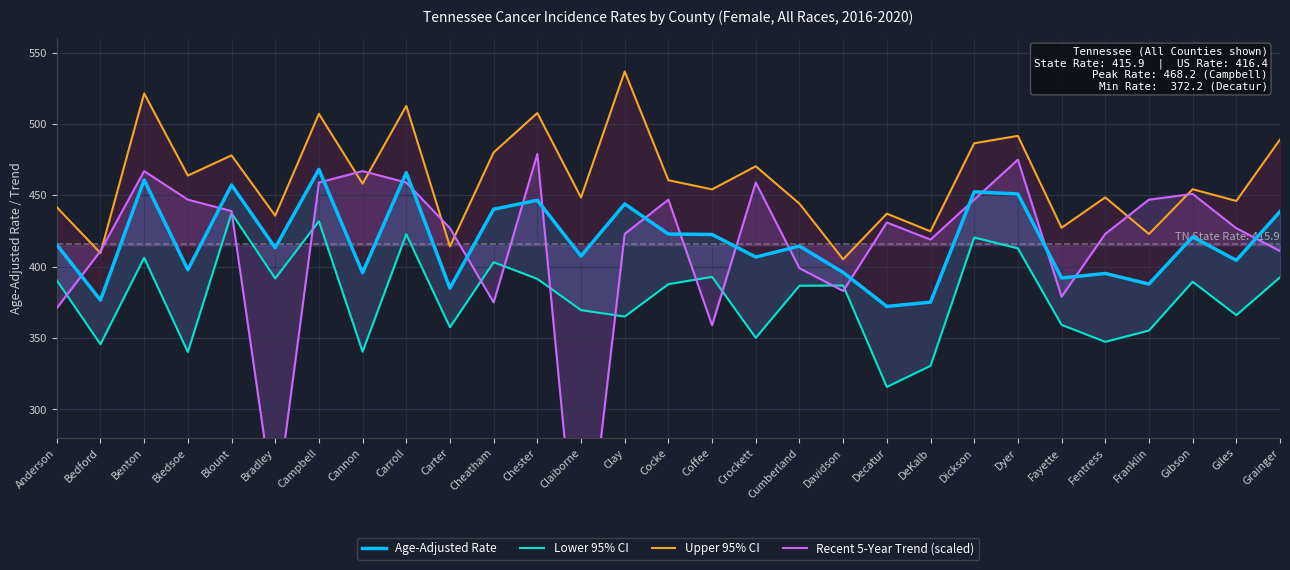

How many lines are shown in the chart?

4